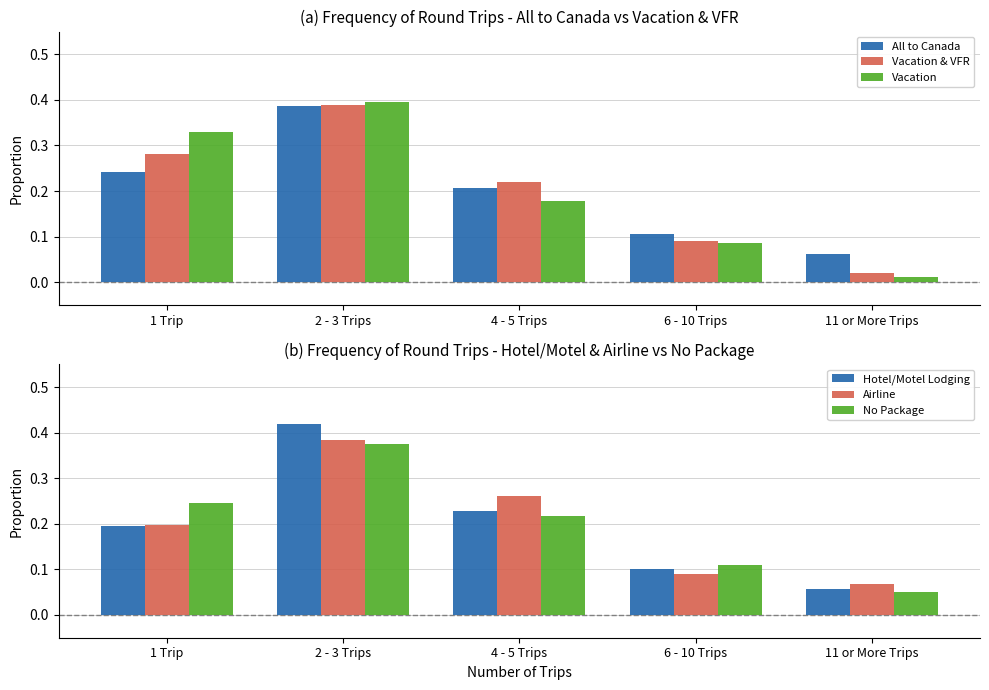

Which series changed the most between 1 Trip and 2 - 3 Trips?

Hotel/Motel Lodging